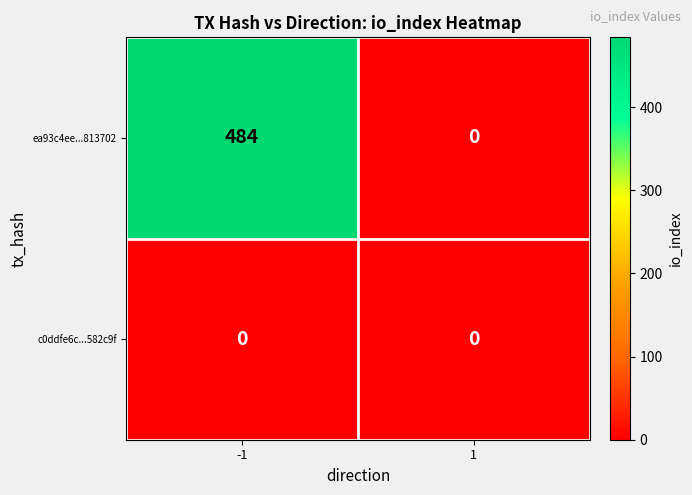

What is the difference between the maximum and minimum values in the ea93c4ee...813702 series?

484